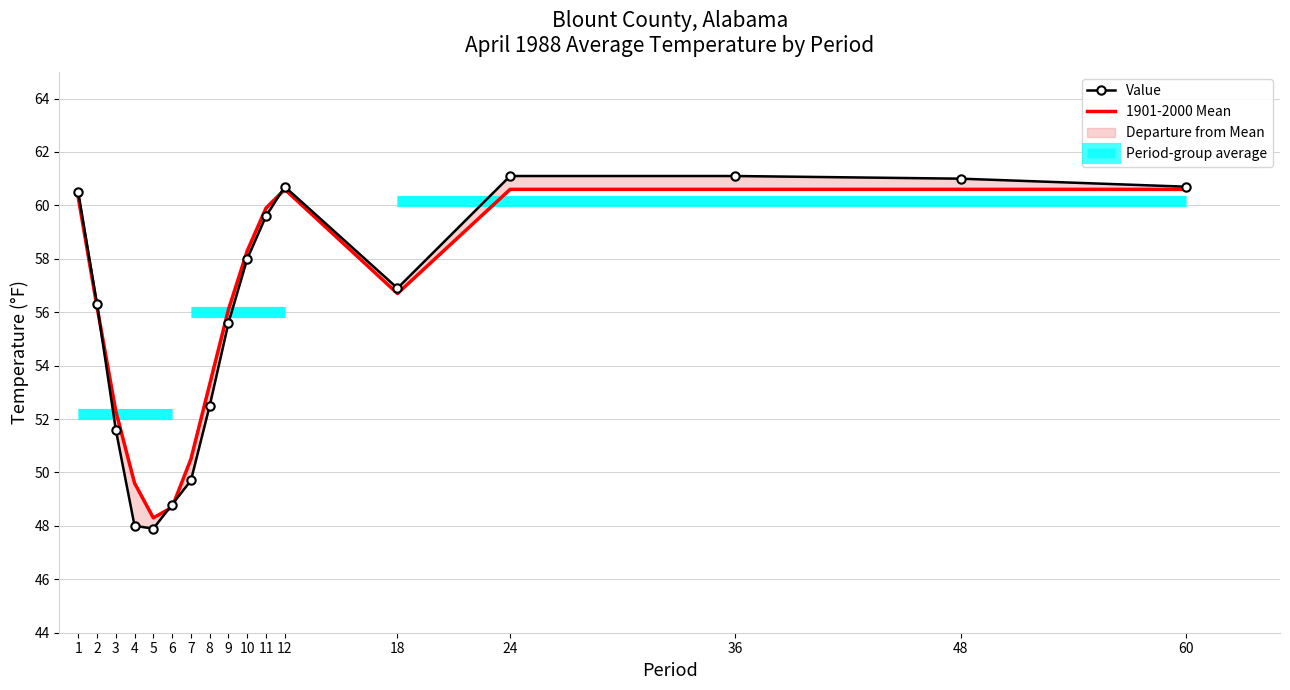

What is the difference between the 1901-2000 Mean values at 7 and 60?

10.1